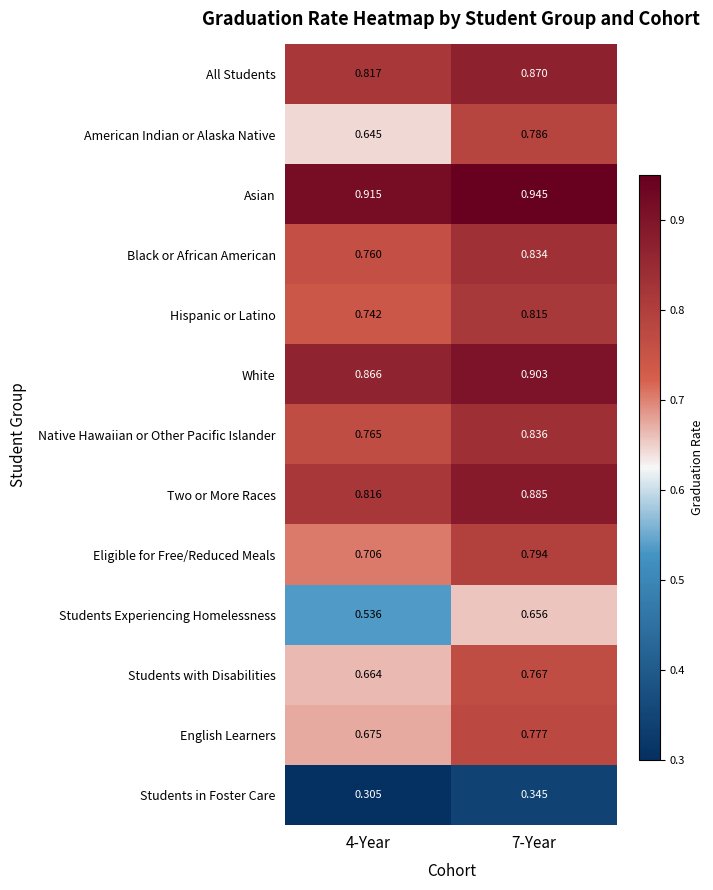

Is the value of Two or More Races at 4-Year greater than the value of Eligible for Free/Reduced Meals at 7-Year?

Yes